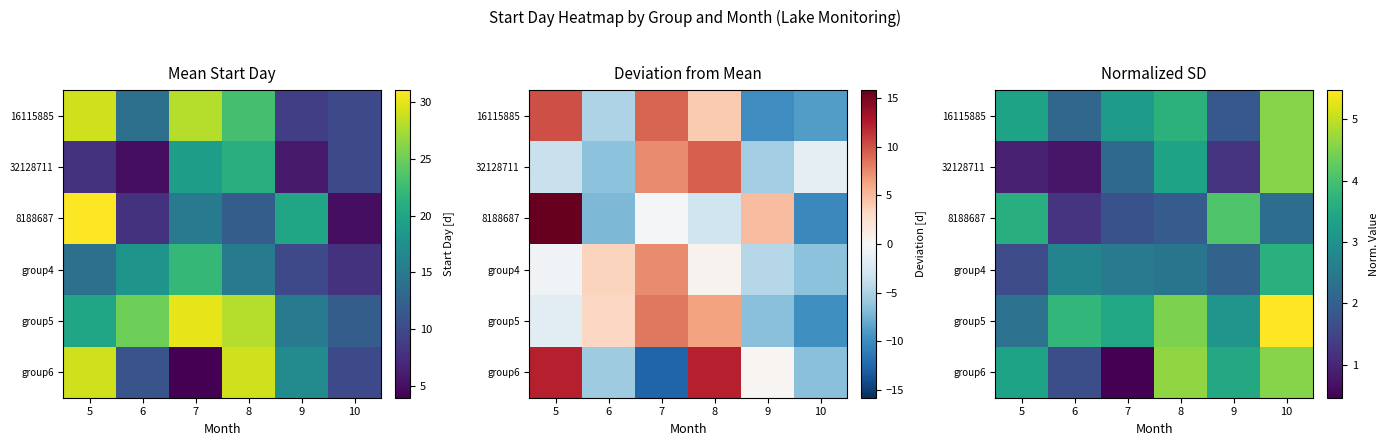

The value of group5 at 7 is 3.5. True or false?

True